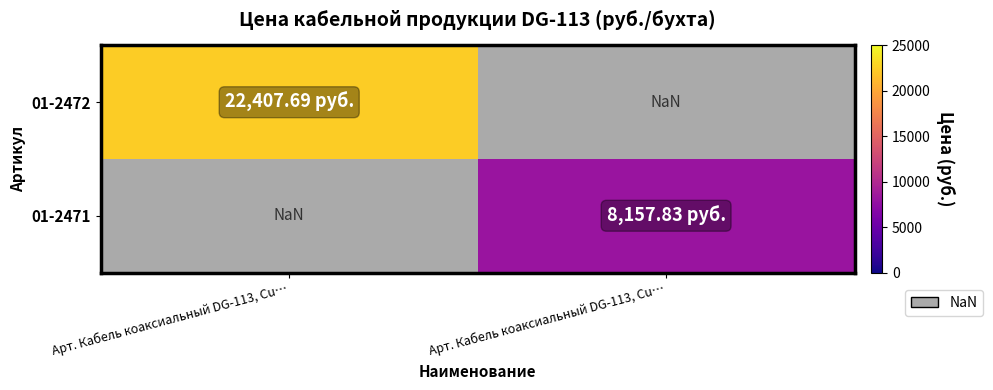

Is it true that 01-2472 equals 7901.6 at Арт. Кабель коаксиальный DG-113, Cu…?

False